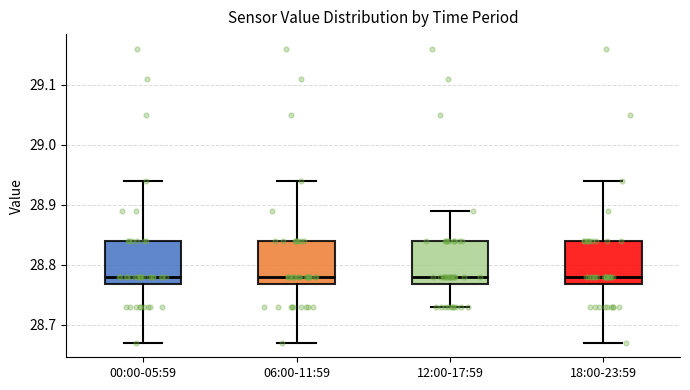

Reading left to right, read every box against the y-axis: the position of its median line, the range the box covers, and the ends of its whiskers. The values are not printed on the chart, so give them approximately, as read against the axis.

00:00-05:59: median 28.78, box 28.77 to 28.84, whiskers 28.67 to 28.94
06:00-11:59: median 28.78, box 28.77 to 28.84, whiskers 28.67 to 28.94
12:00-17:59: median 28.78, box 28.77 to 28.84, whiskers 28.73 to 28.89
18:00-23:59: median 28.78, box 28.77 to 28.84, whiskers 28.67 to 28.94